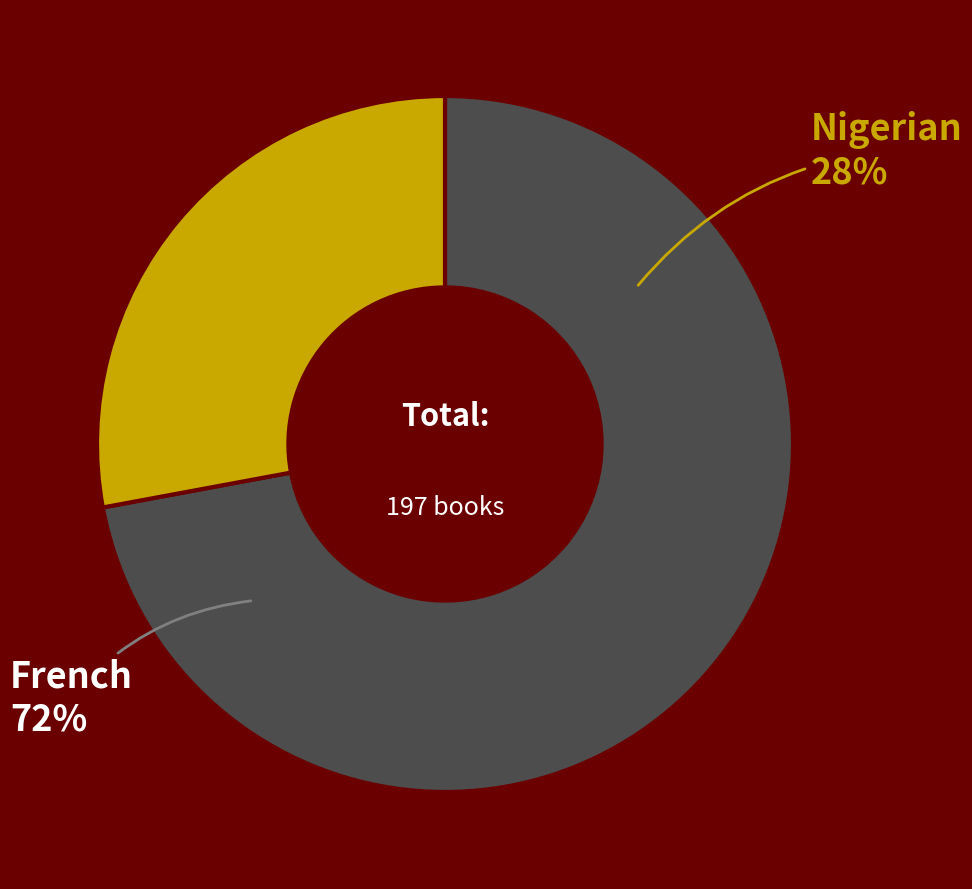

What is the total percentage of French and Nigerian?

100.0%